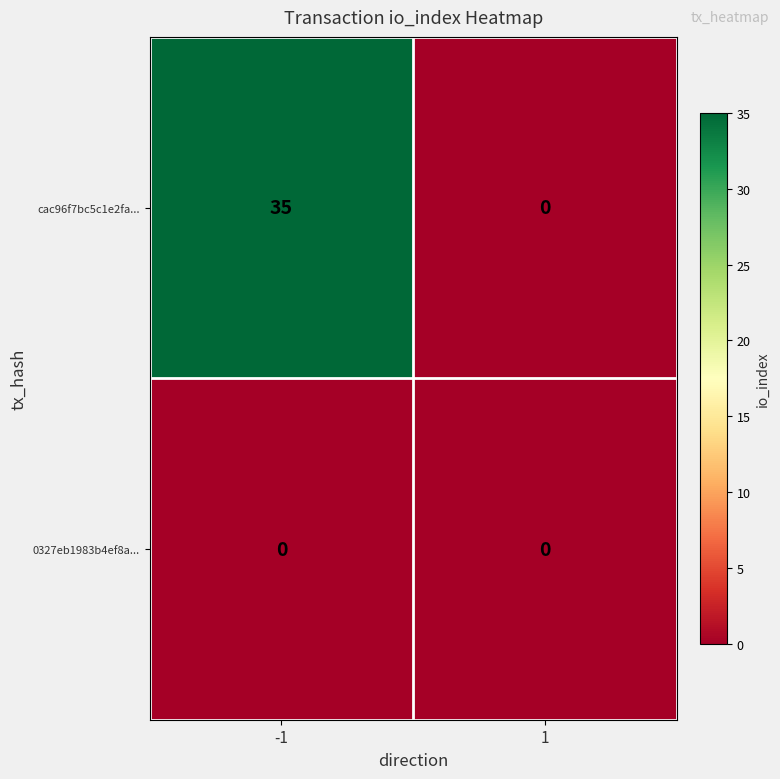

Which series has the largest range (max minus min)?

cac96f7bc5c1e2fa...